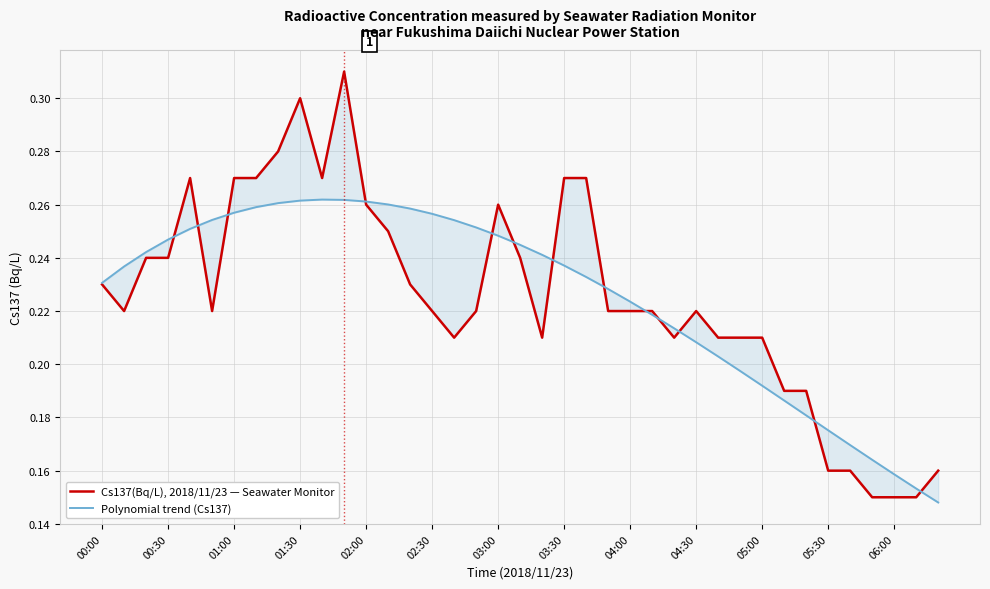

Reading left to right, transcribe all the data shown in this chart.

Cs137(Bq/L), 2018/11/23 — Seawater Monitor: 0.2	0.2	0.2	0.2	0.3	0.2	0.3	0.3	0.3	0.3	0.3	0.3	0.3	0.2	0.2	0.2	0.2	0.2	0.3	0.2	0.2	0.3	0.3	0.2	0.2	0.2	0.2	0.2	0.2	0.2	0.2	0.2	0.2	0.2	0.2	0.1	0.1	0.1	0.2
Polynomial trend (Cs137): 0.2	0.2	0.2	0.2	0.3	0.3	0.3	0.3	0.3	0.3	0.3	0.3	0.3	0.3	0.3	0.3	0.3	0.3	0.2	0.2	0.2	0.2	0.2	0.2	0.2	0.2	0.2	0.2	0.2	0.2	0.2	0.2	0.2	0.2	0.2	0.2	0.2	0.2	0.1